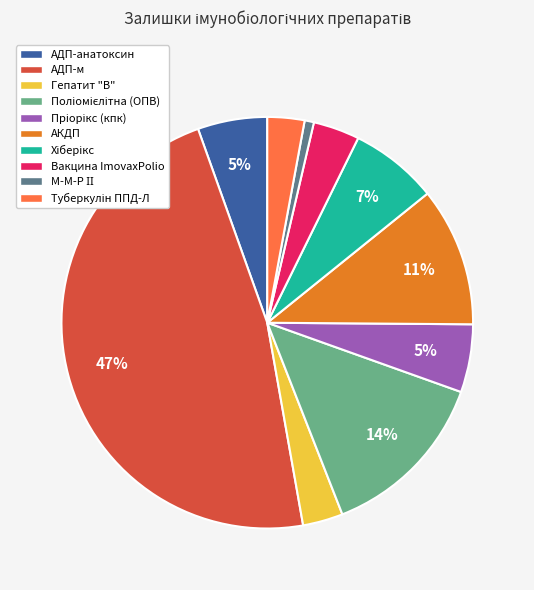

Combined, do АДП-анатоксин and АДП-м account for over 50%?

Yes